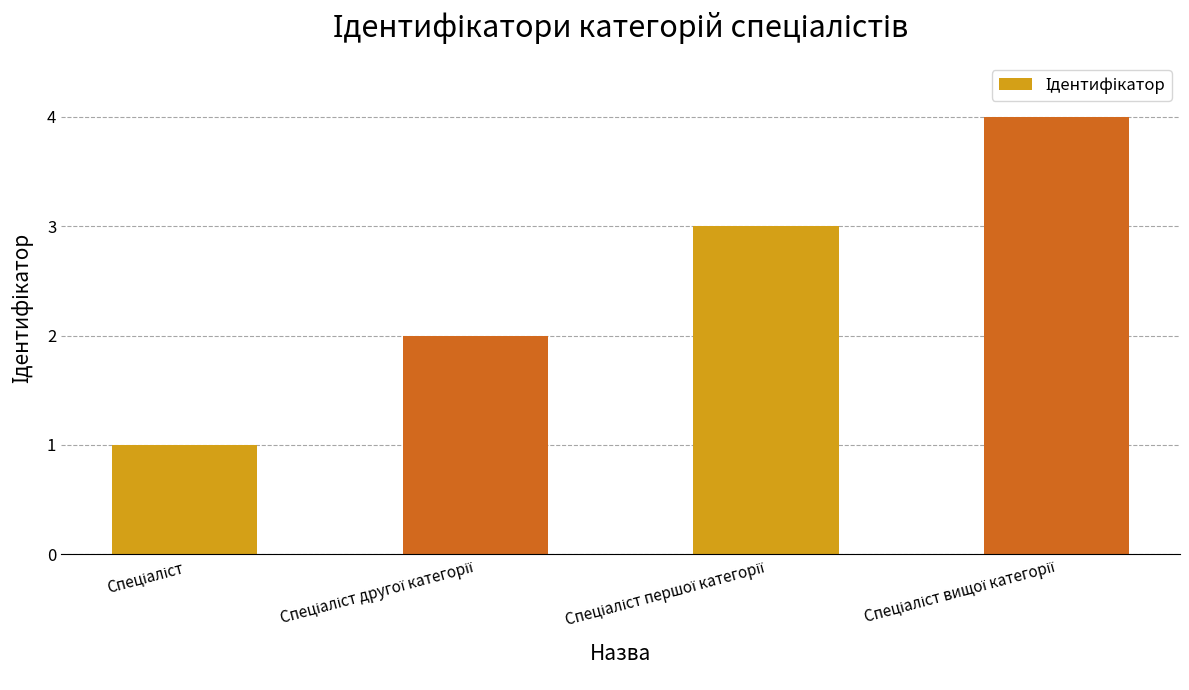

What is the difference between the maximum and minimum values?

3